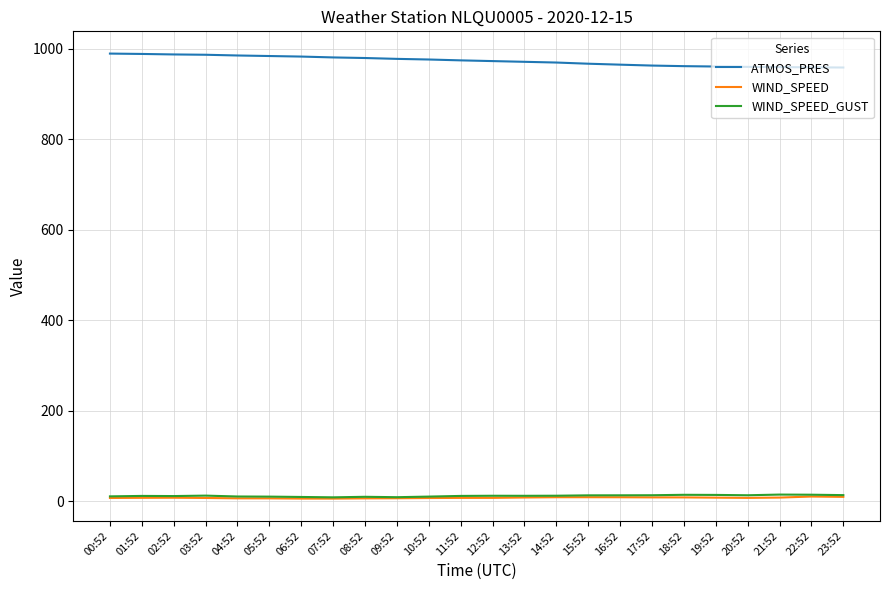

True or false: ATMOS_PRES and WIND_SPEED cross at least once.

False